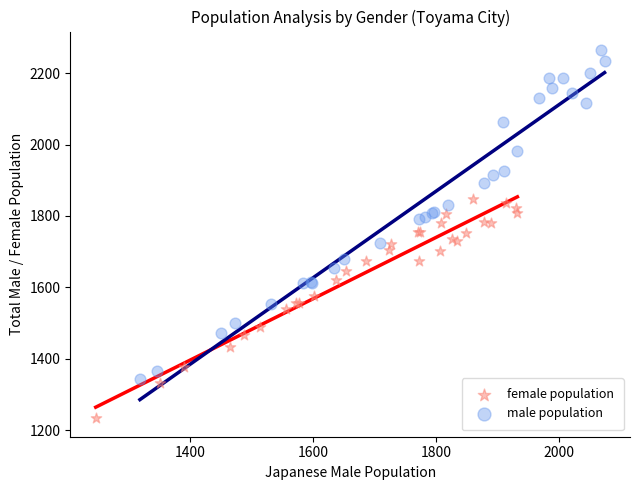

Which series contains the highest Y value?

male population